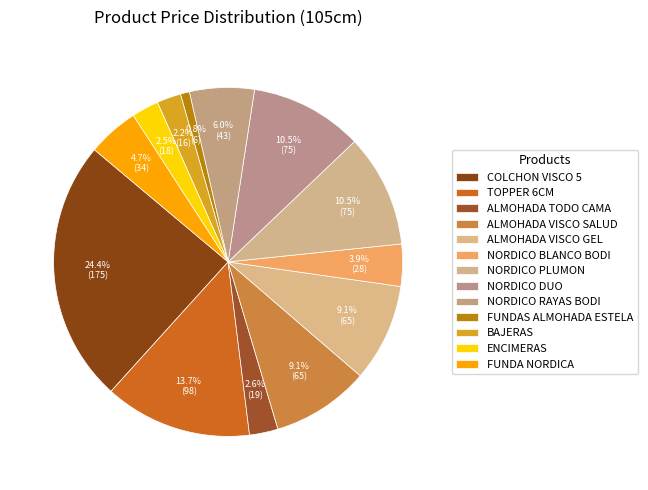

To the nearest percent, what is the difference between the largest and smallest slice percentages?

24%